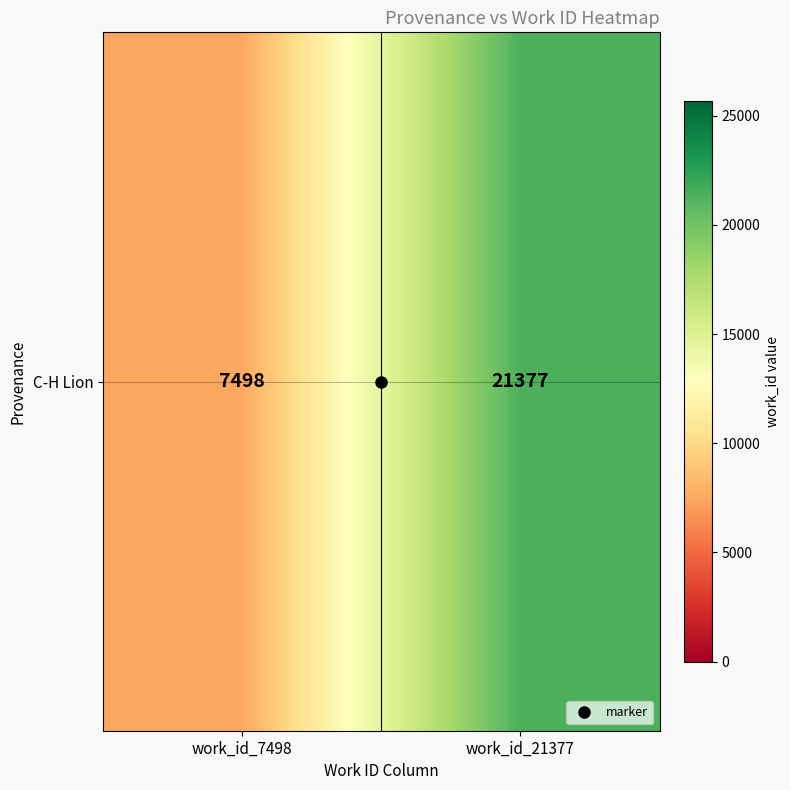

Count the number of categories in the chart.

2